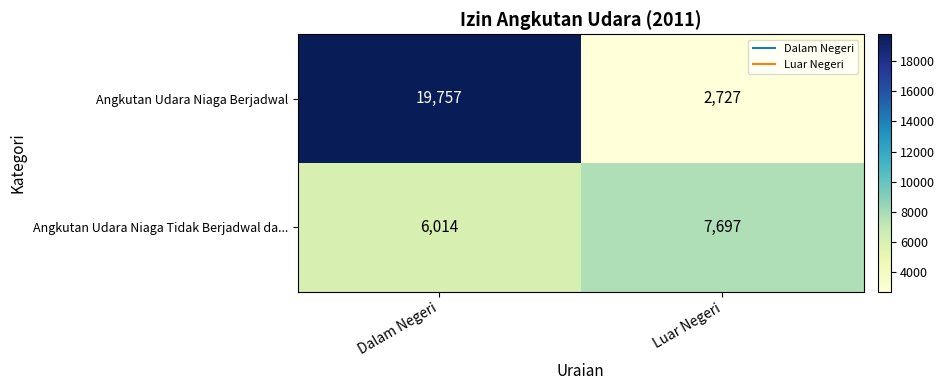

How many categories are shown in the chart?

2